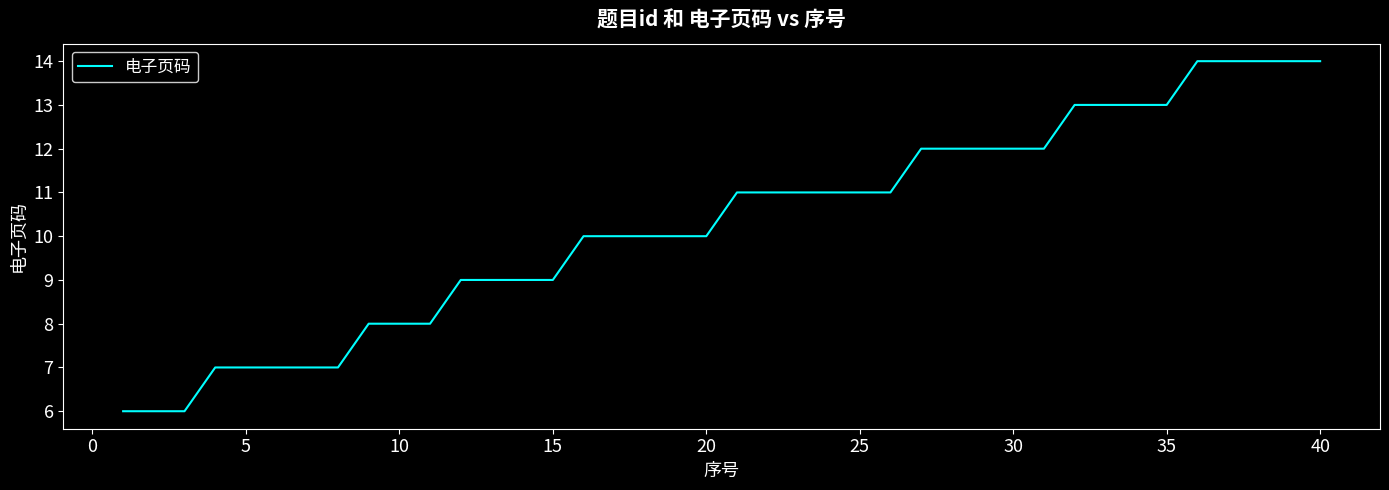

Reading right to left, extract all data points from this chart.

14	14	14	14	14	13	13	13	13	12	12	12	12	12	11	11	11	11	11	11	10	10	10	10	10	9	9	9	9	8	8	8	7	7	7	7	7	6	6	6